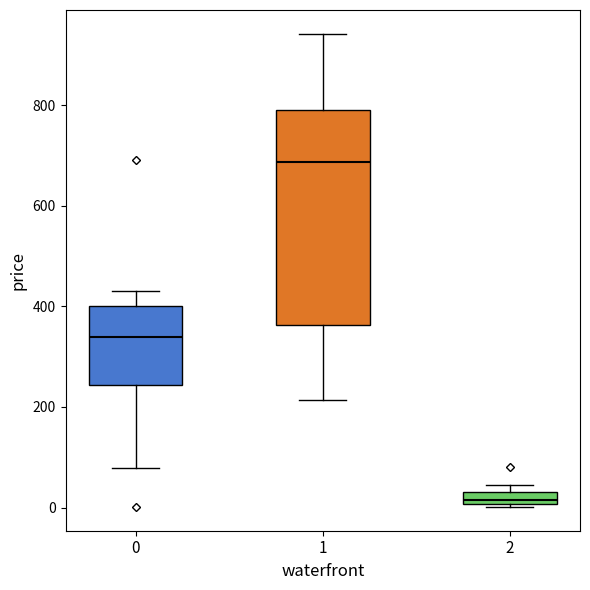

Comparing the boxes themselves (not the whiskers), which one is the tallest?

1